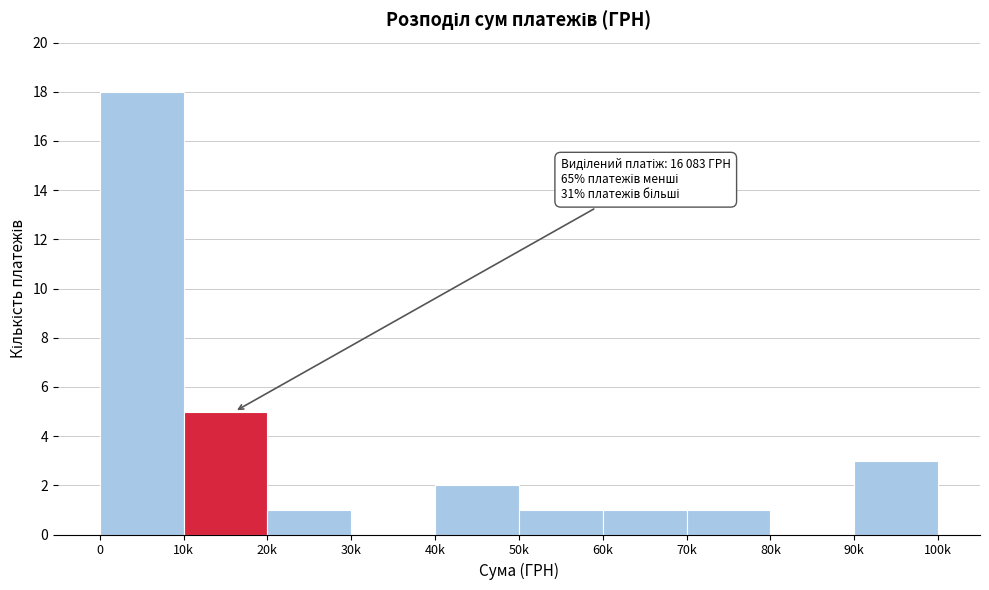

Reading left to right, what are all the values shown in this chart?

0=18	10k=5	20k=1	30k=0	40k=2	50k=1	60k=1	70k=1	80k=0	90k=3